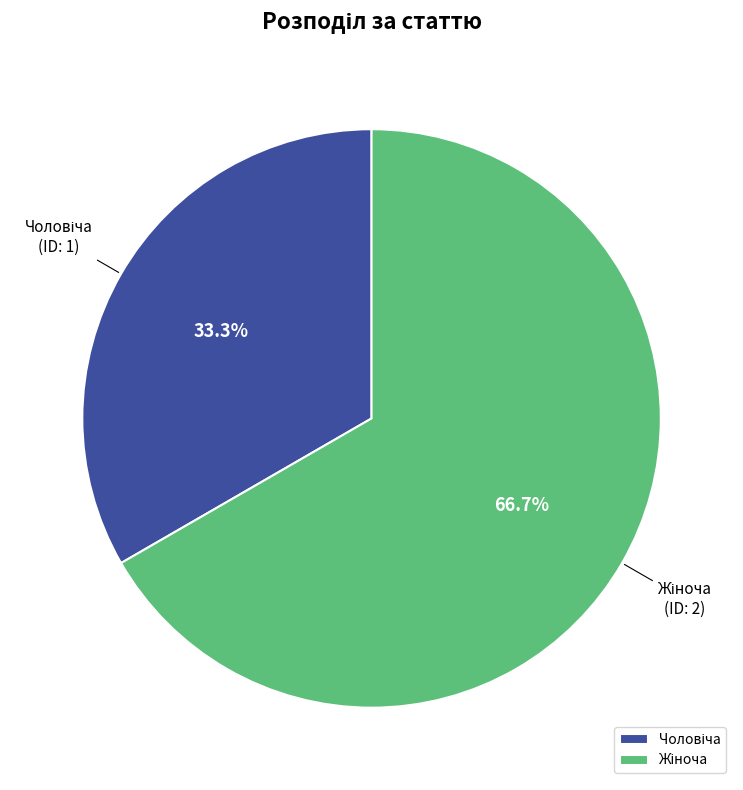

Is there a majority slice in this chart?

Yes